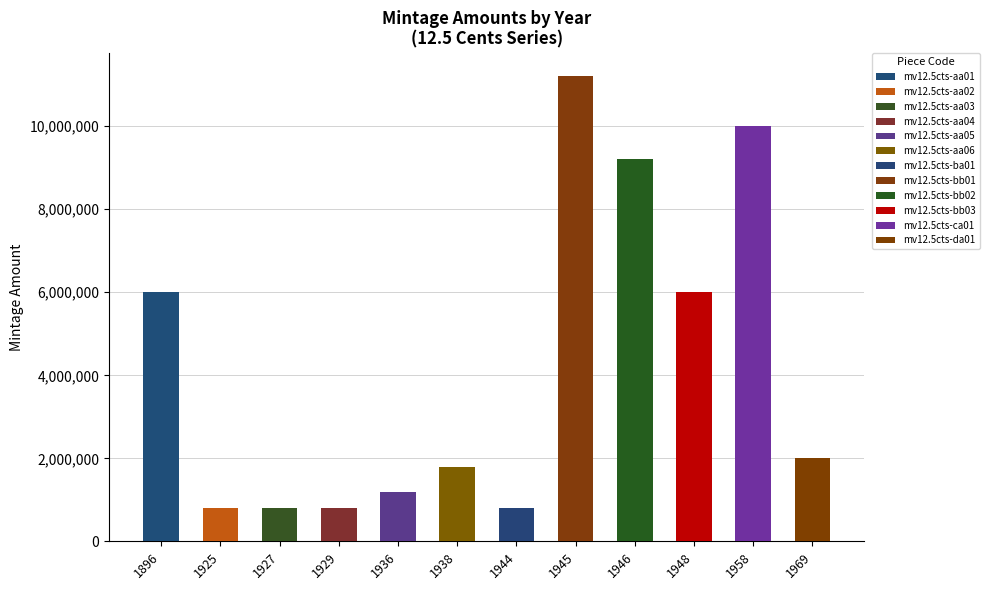

What is the maximum value shown in the chart?

11200000